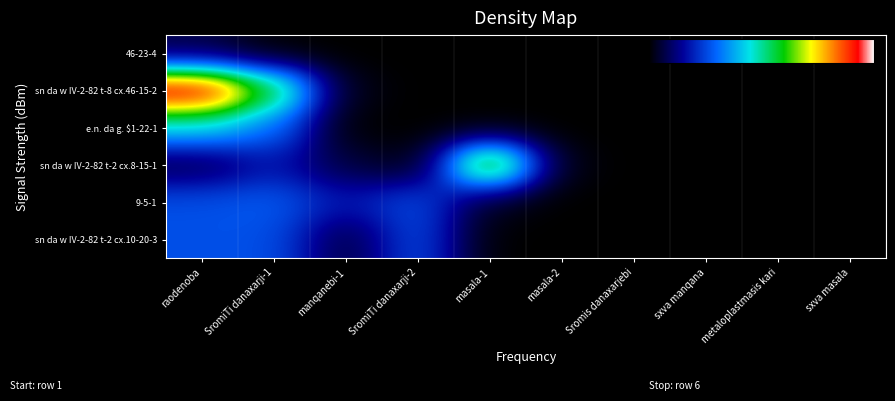

At manqanebi-1, list the series in order from largest to smallest.

9-5-1, sn da w IV-2-82 t-2 cx.8-15-1, sn da w IV-2-82 t-2 cx.10-20-3, sn da w IV-2-82 t-8 cx.46-15-2, 46-23-4, e.n. da g. $1-22-1